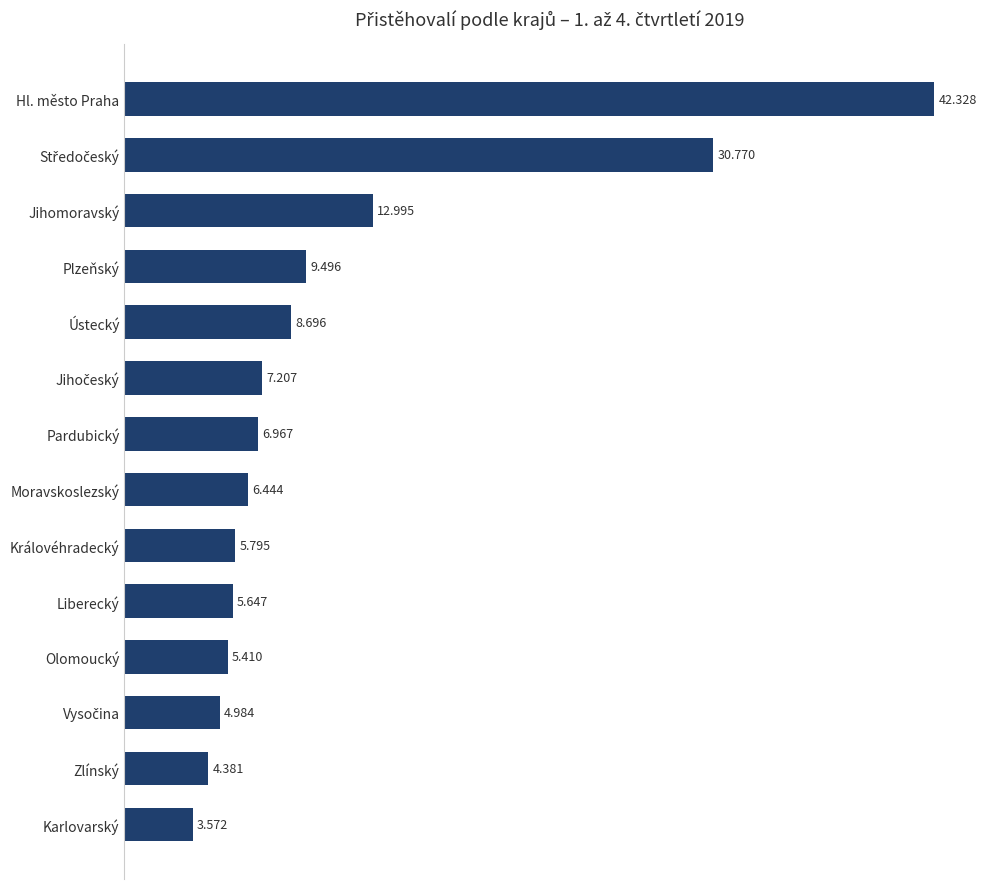

Does the chart contain any negative values?

No